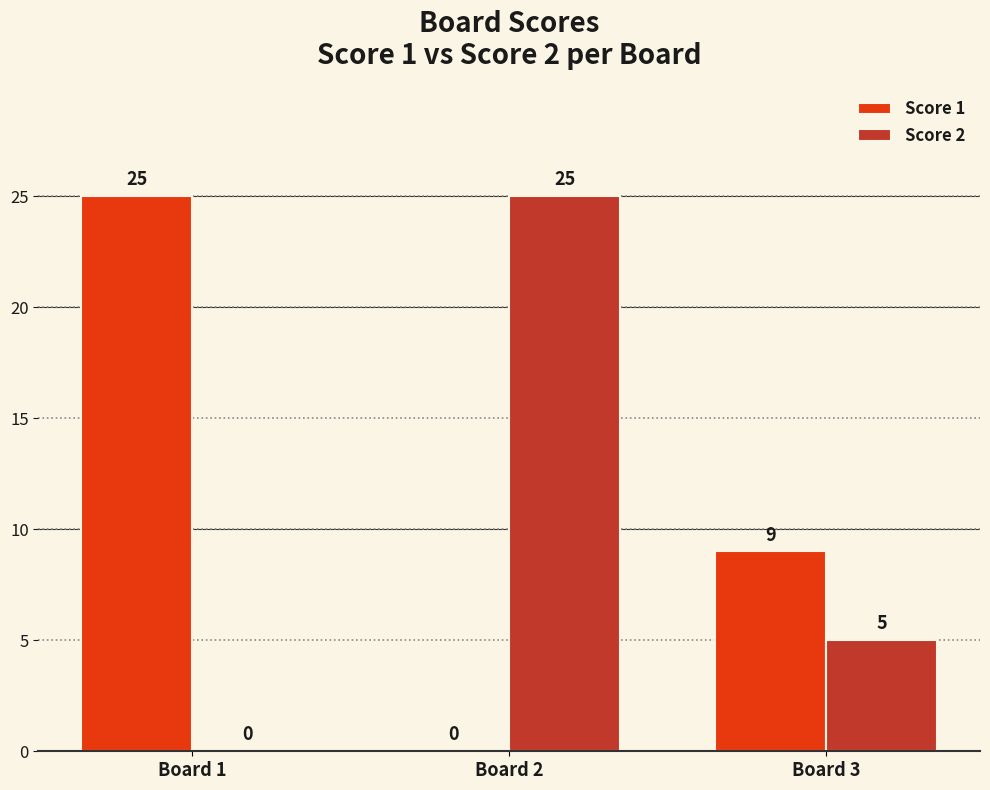

What is the difference between the Score 1 values at Board 3 and Board 1?

16